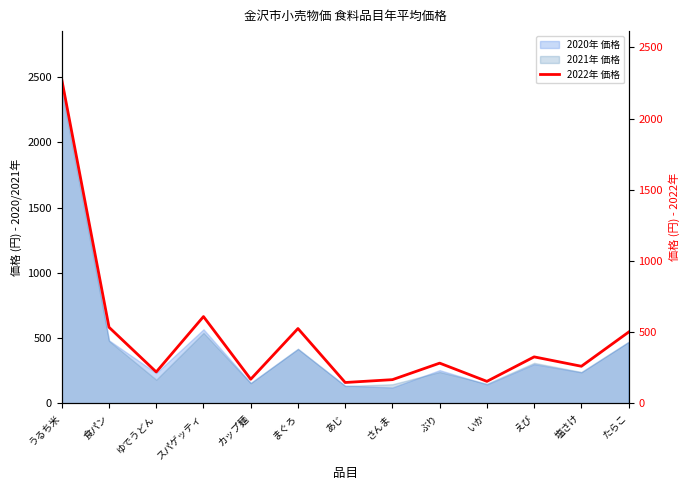

What value does the data have at あじ?

146